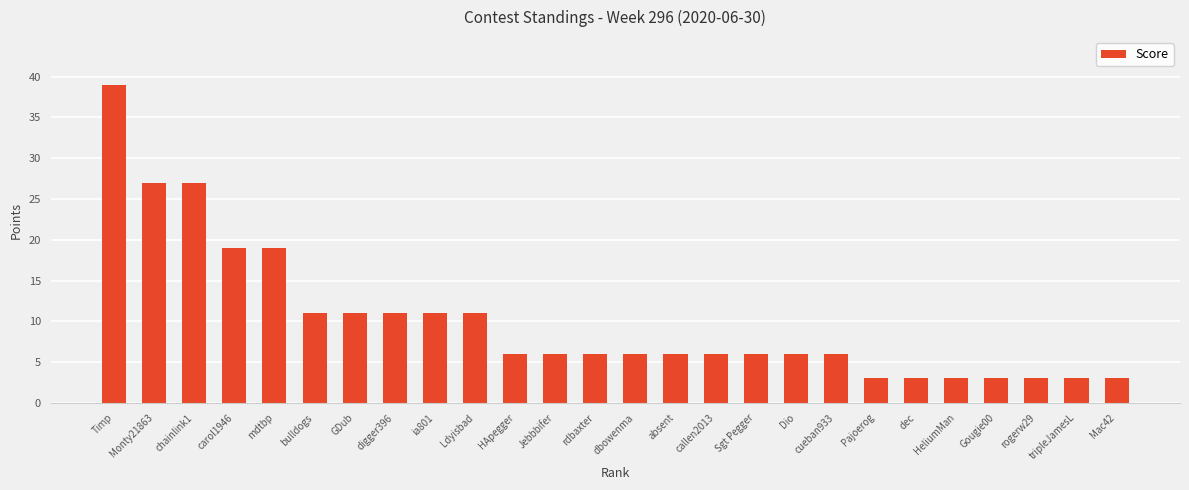

True or false: the data shows 4 at Dio.

False